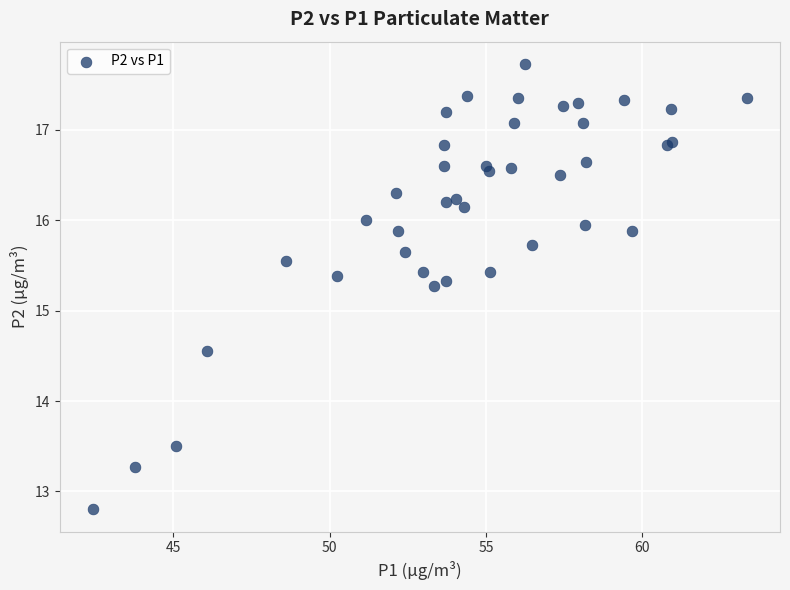

What Y value in the scatter plot is closest to 15?

15.3